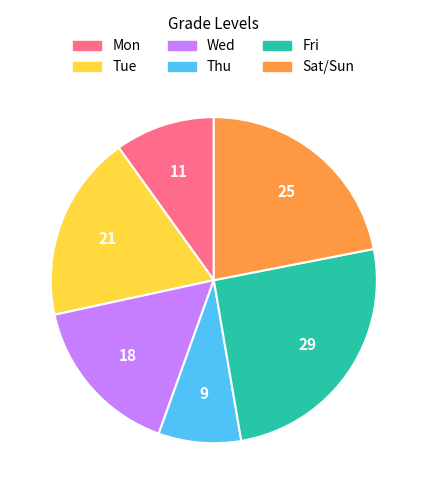

Count the number of slices in the pie.

6